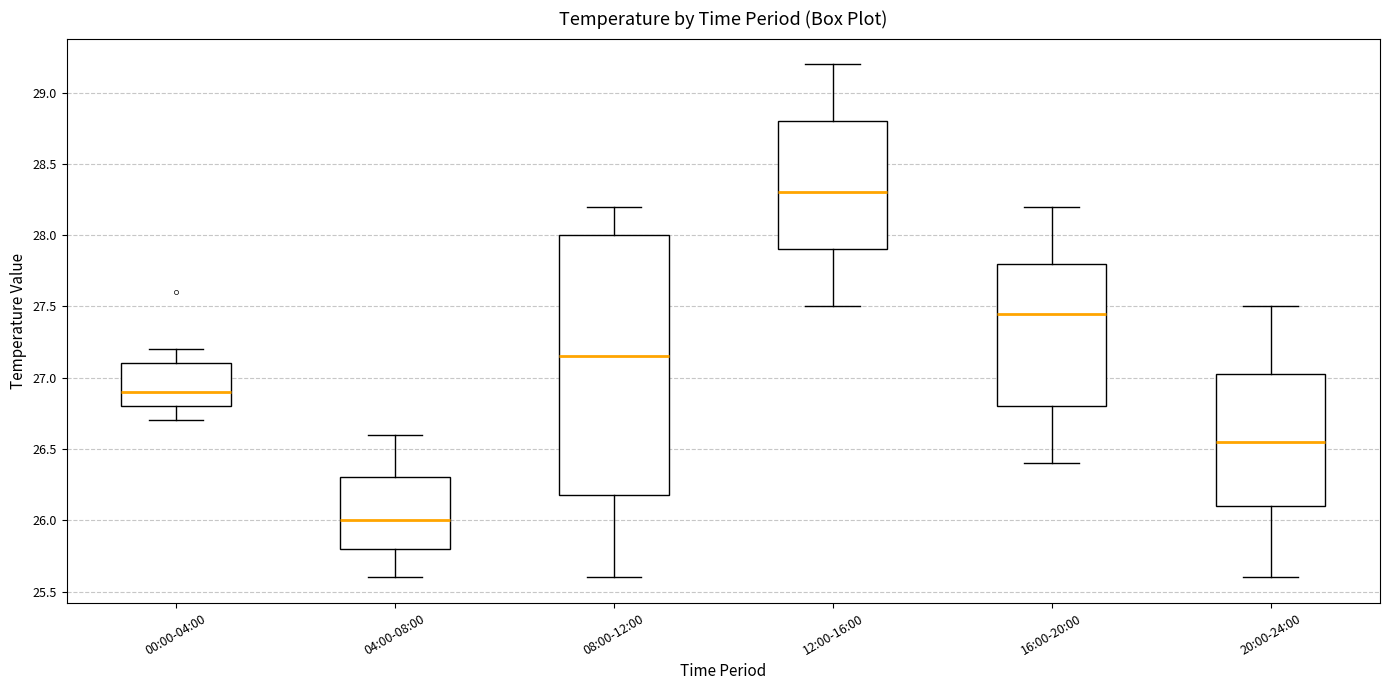

Which box's median line is the lowest?

04:00-08:00